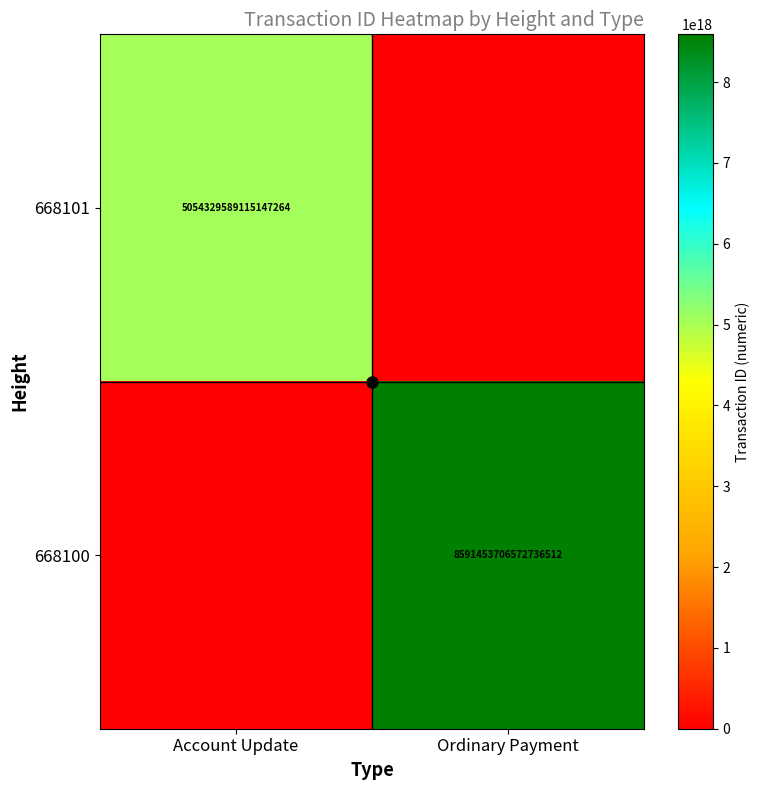

At which category does the chart reach its minimum across all series?

Ordinary Payment